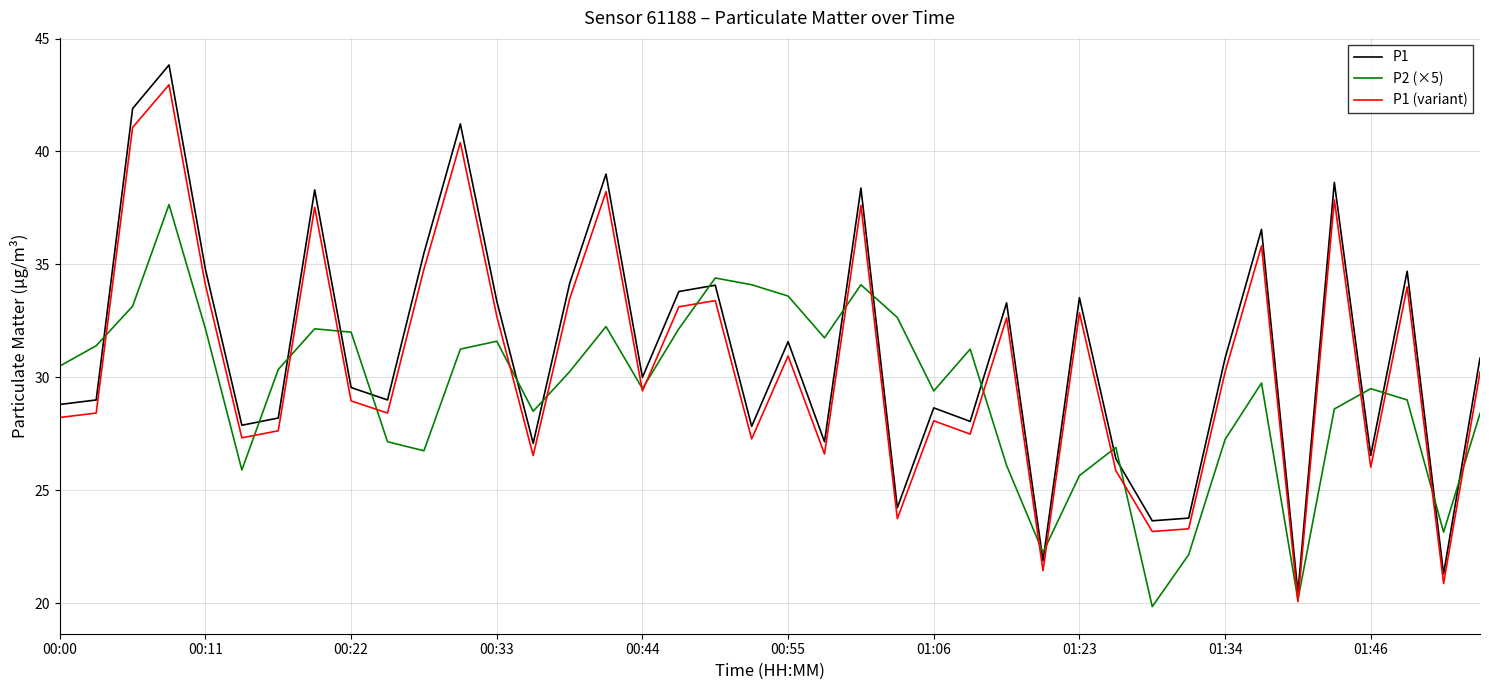

True or false: P2 (×5) and P1 cross at least once.

True